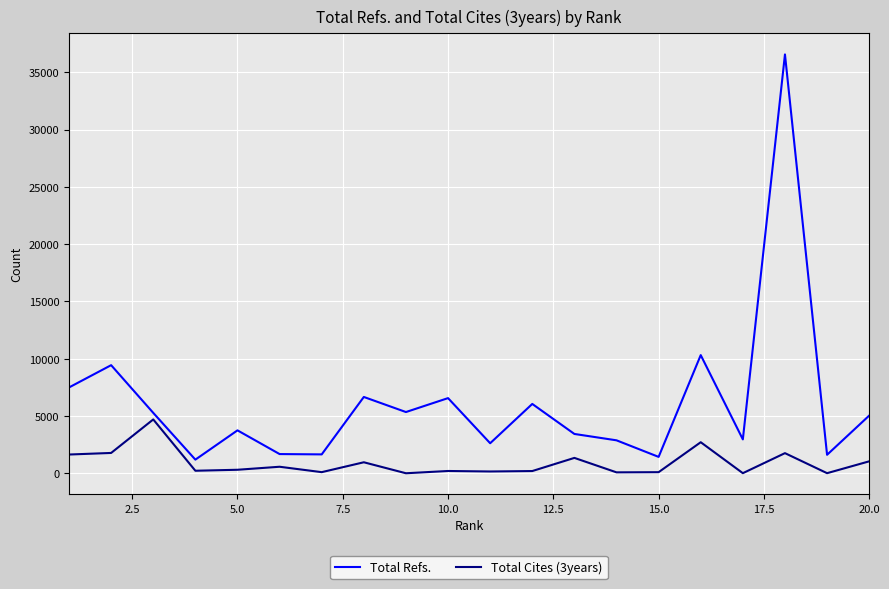

List the series in order of their overall mean, highest first.

Total Refs., Total Cites (3years)